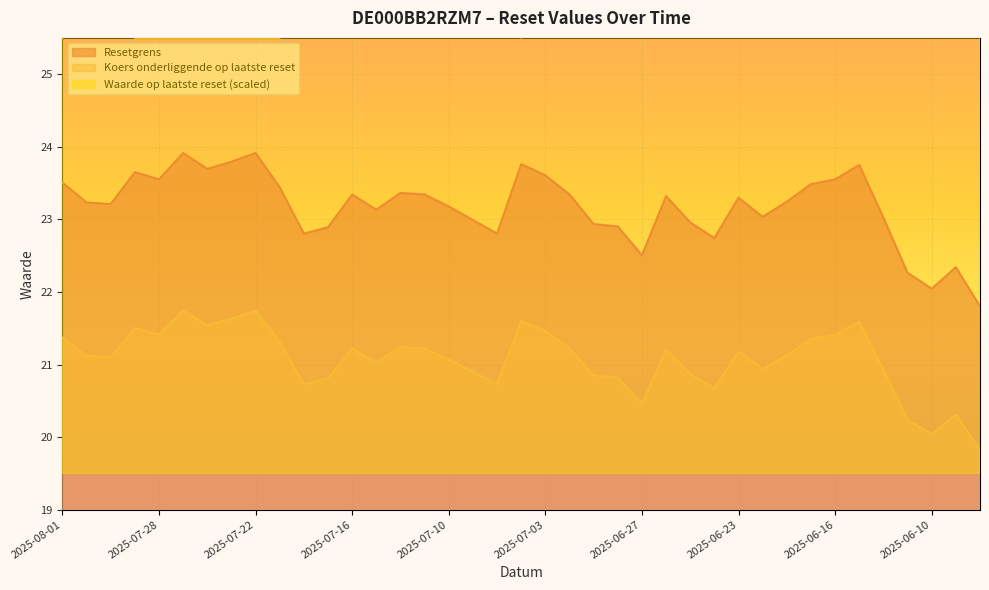

What is the total value across all series at 2025-07-21?

70.3